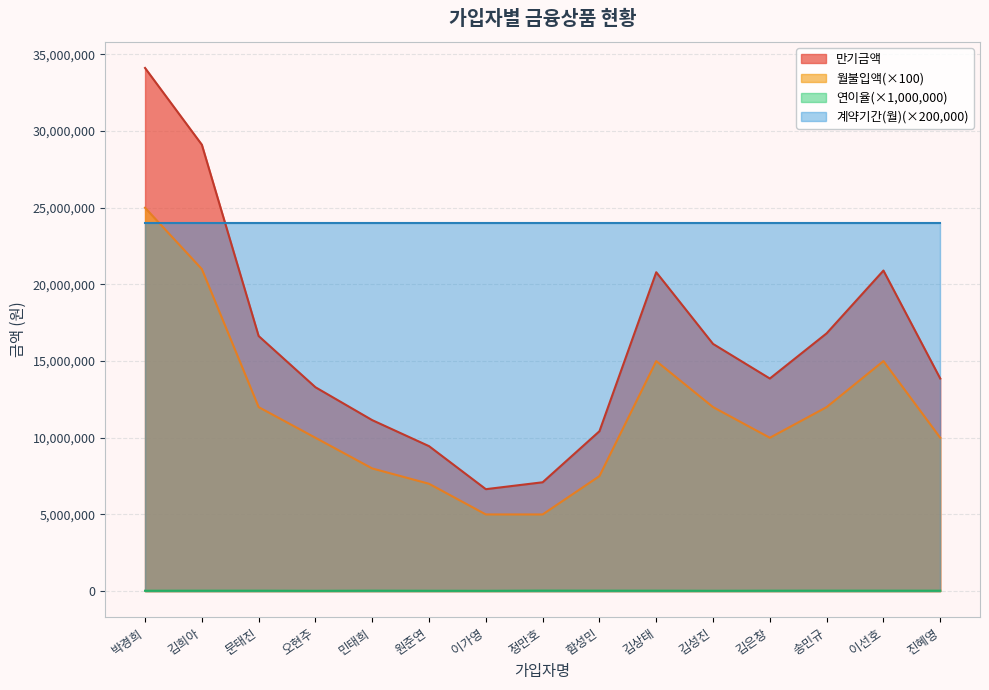

At which category does 만기금액 reach its first local valley?

이가영